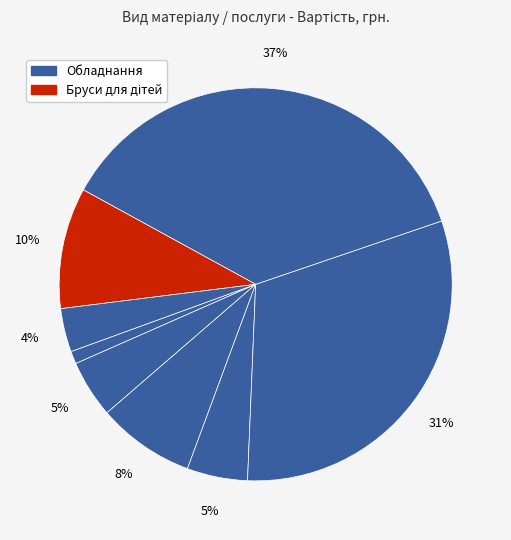

How many segments does this pie chart have?

8